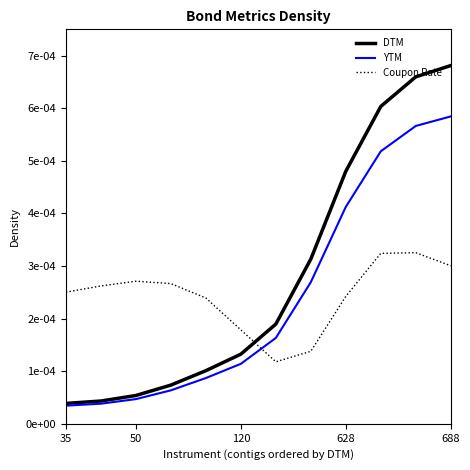

At which label is DTM closest to 0?

35